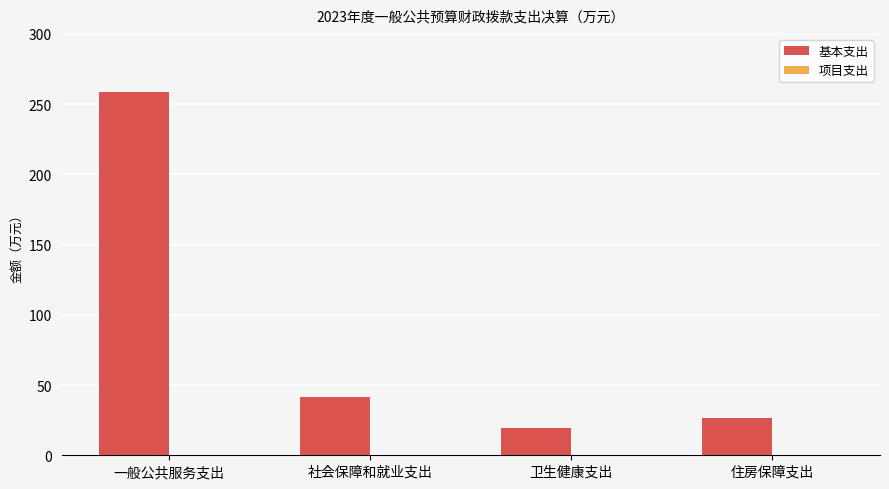

What is the label of the 3rd bar from the left?

卫生健康支出